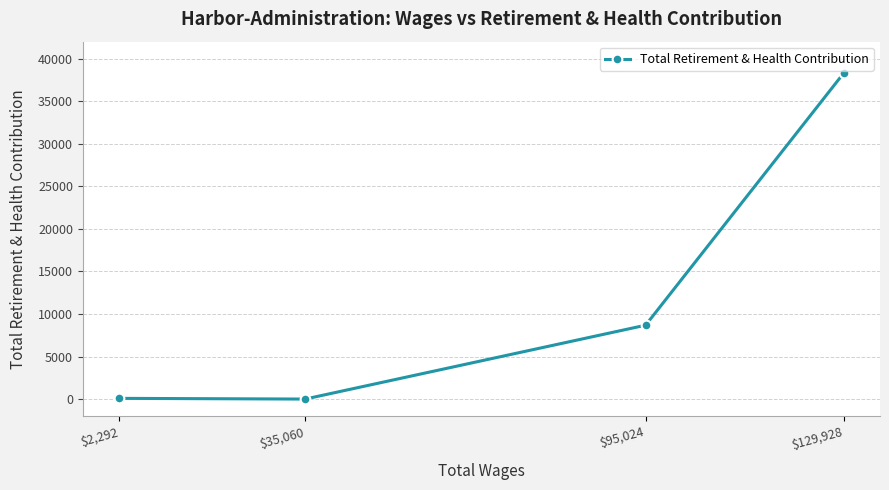

List the labels in order of value, largest first.

$129,928, $95,024, $2,292, $35,060